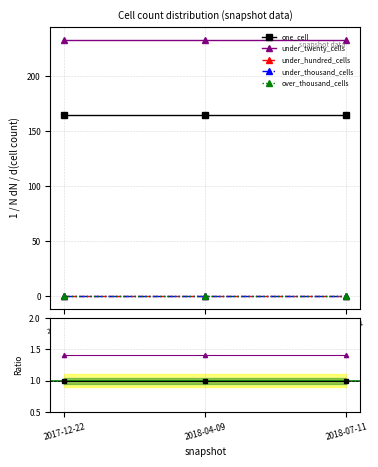

Where is over_thousand_cells nearest to the value 0?

2017-12-22